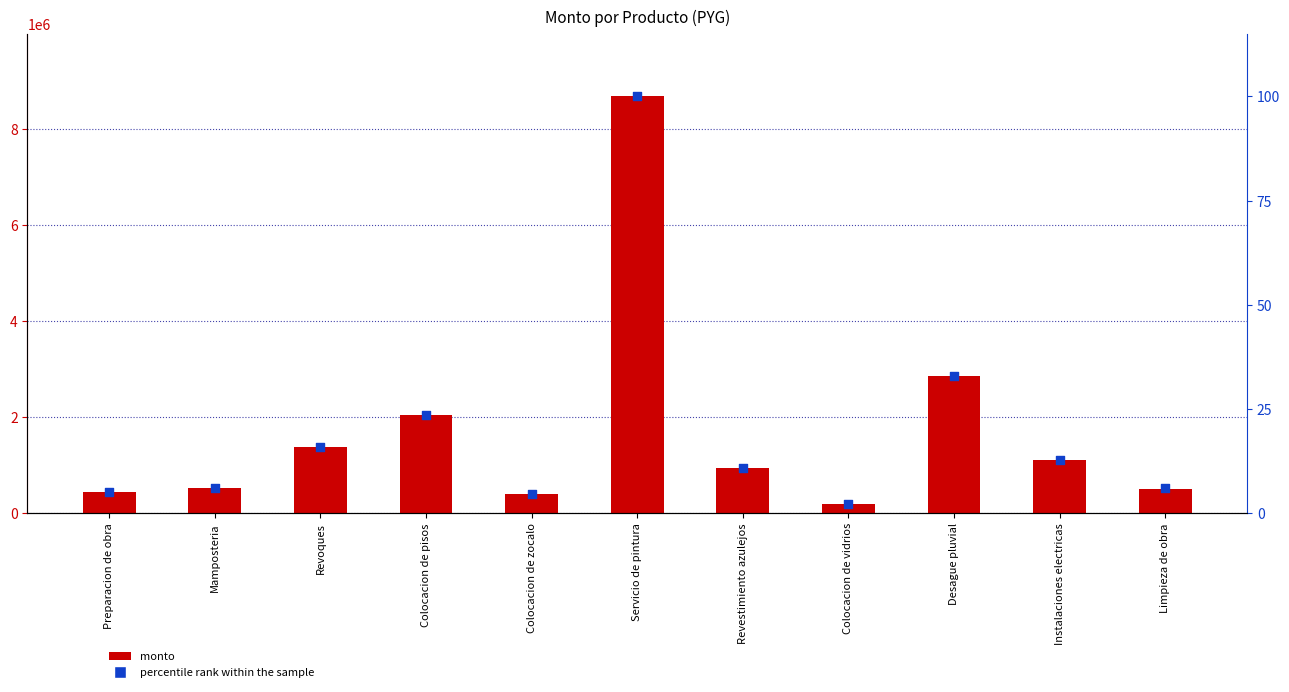

Which series contains the lowest Y value?

percentile rank within the sample